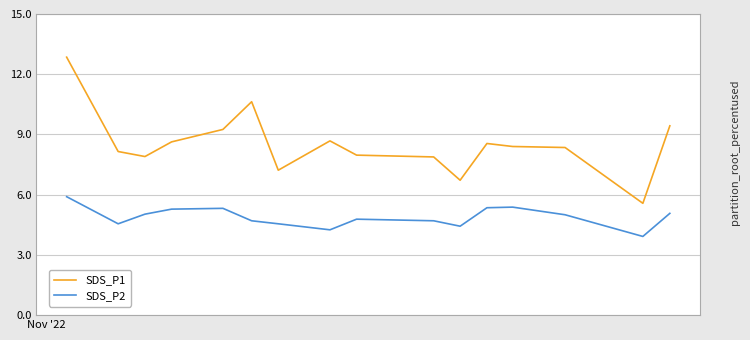

What is the minimum value shown in the chart?

3.9